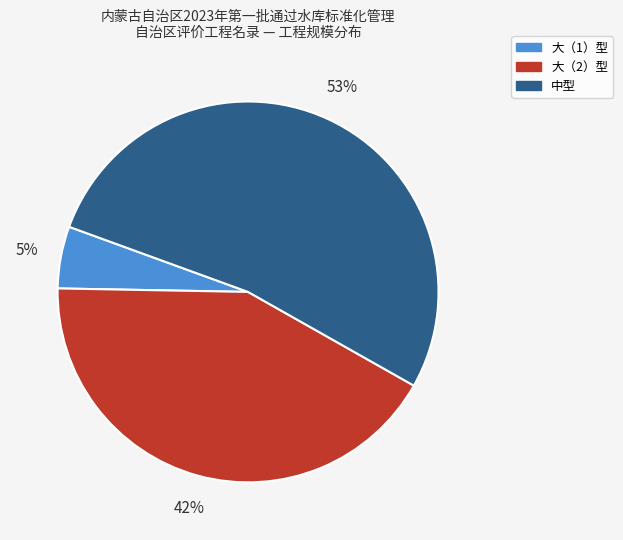

Count the number of slices in the pie.

3